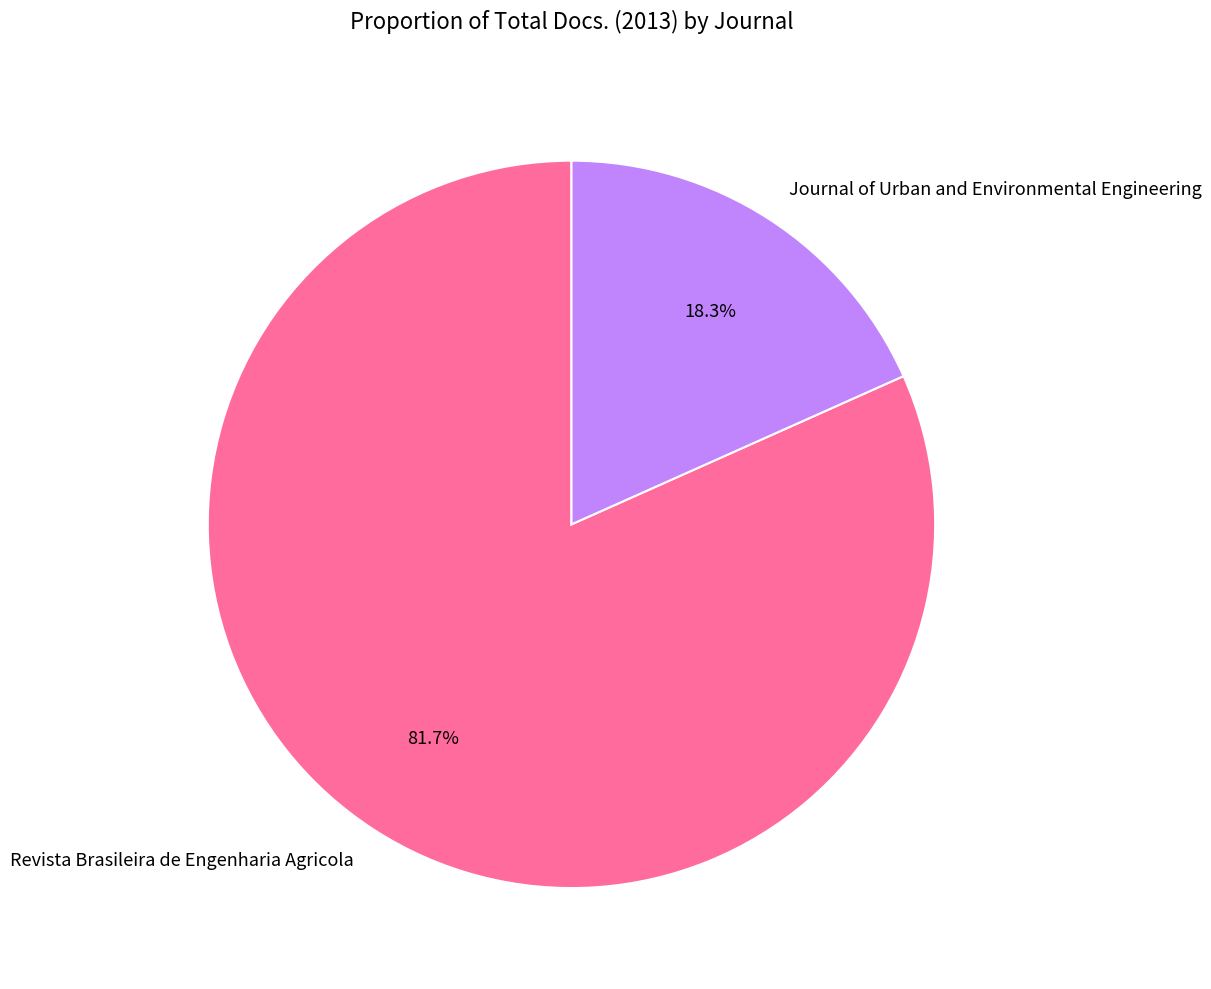

Which slice is the smallest?

Journal of Urban and Environmental Engineering